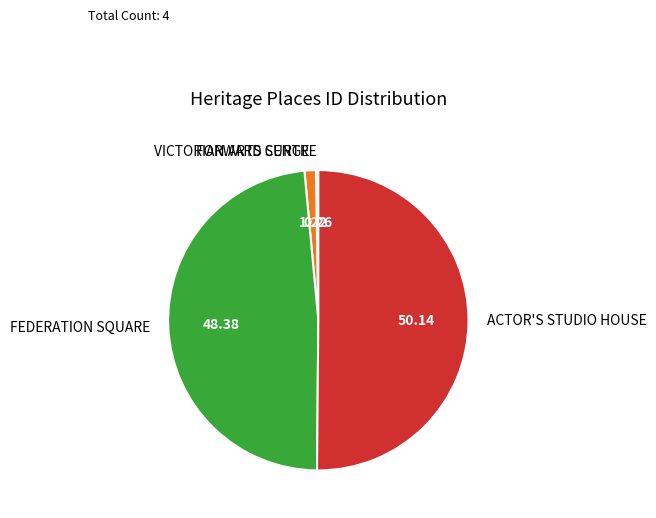

What is the ratio of the value at ACTOR'S STUDIO HOUSE to the value at FORWARD SURGE?

41.0